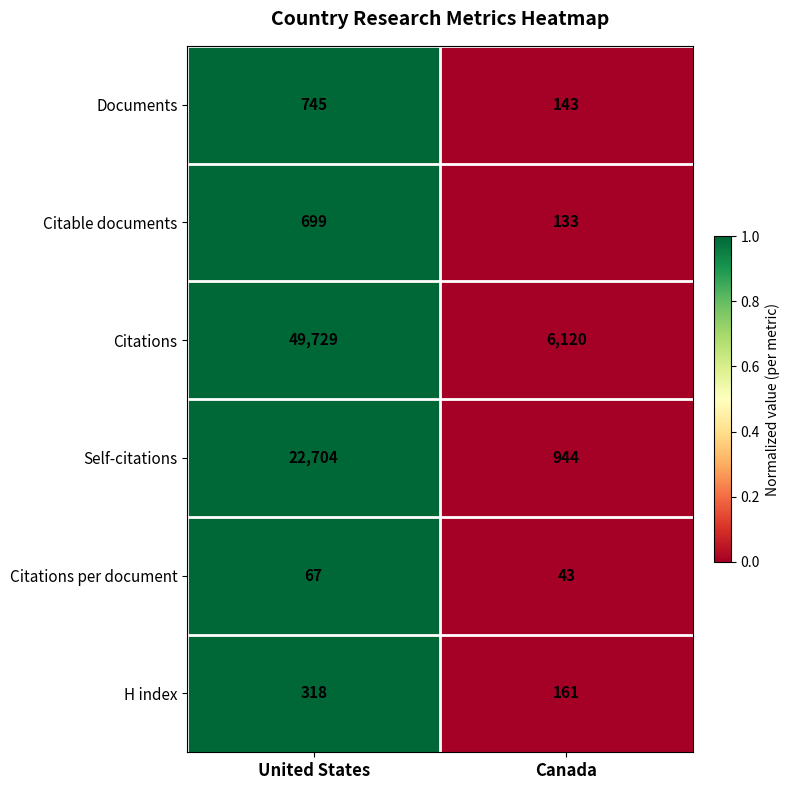

Count the number of categories in the chart.

2